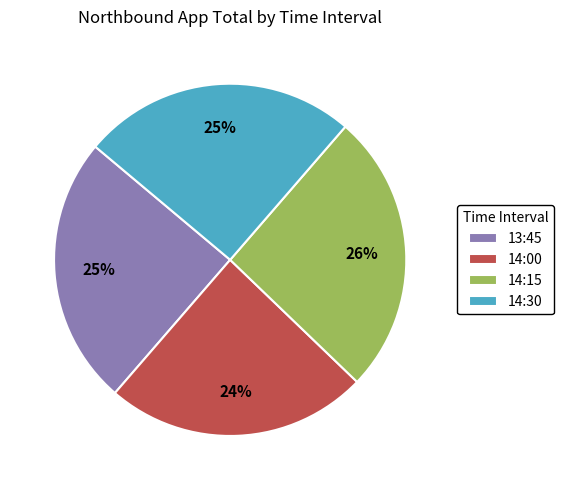

Is there any slice that represents more than half of the pie?

No